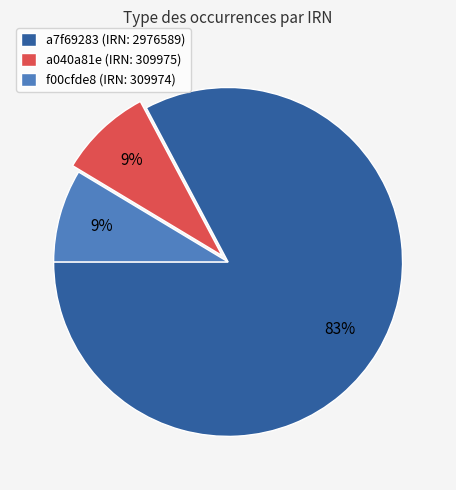

To the nearest percent, what is the combined percentage of a7f69283 (IRN: 2976589) and f00cfde8 (IRN: 309974)?

91%